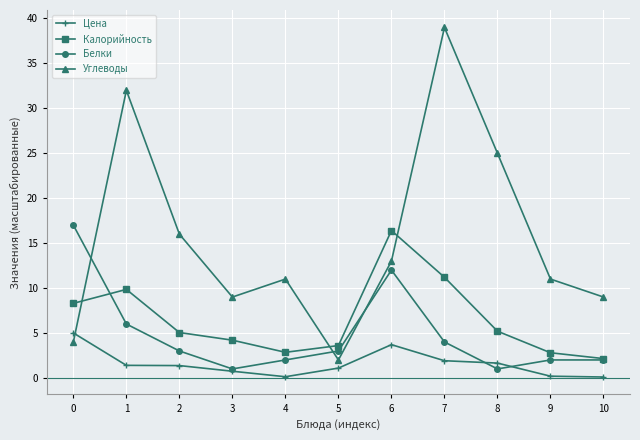

How many data points does each series have?

11